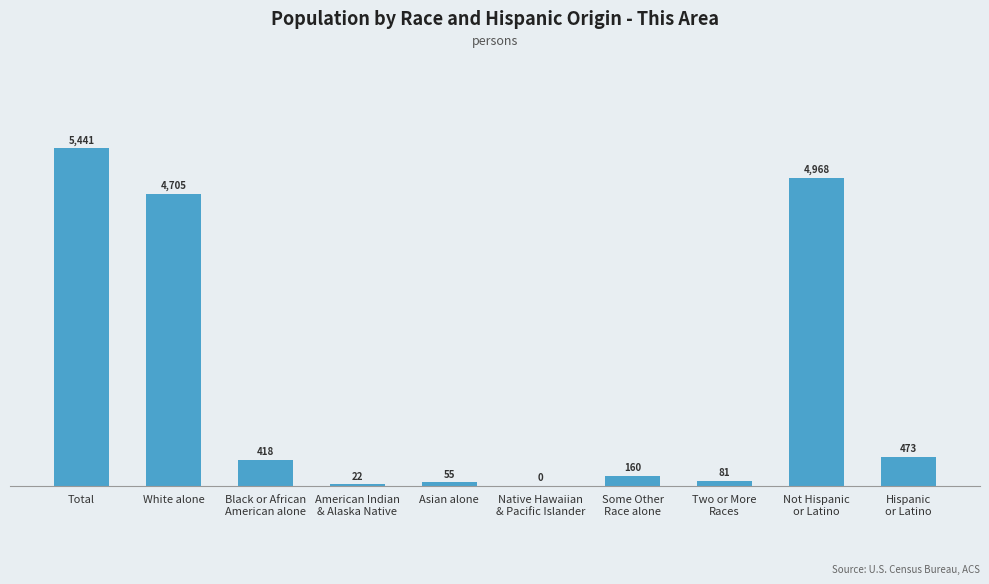

What is the sum of all values?

16323